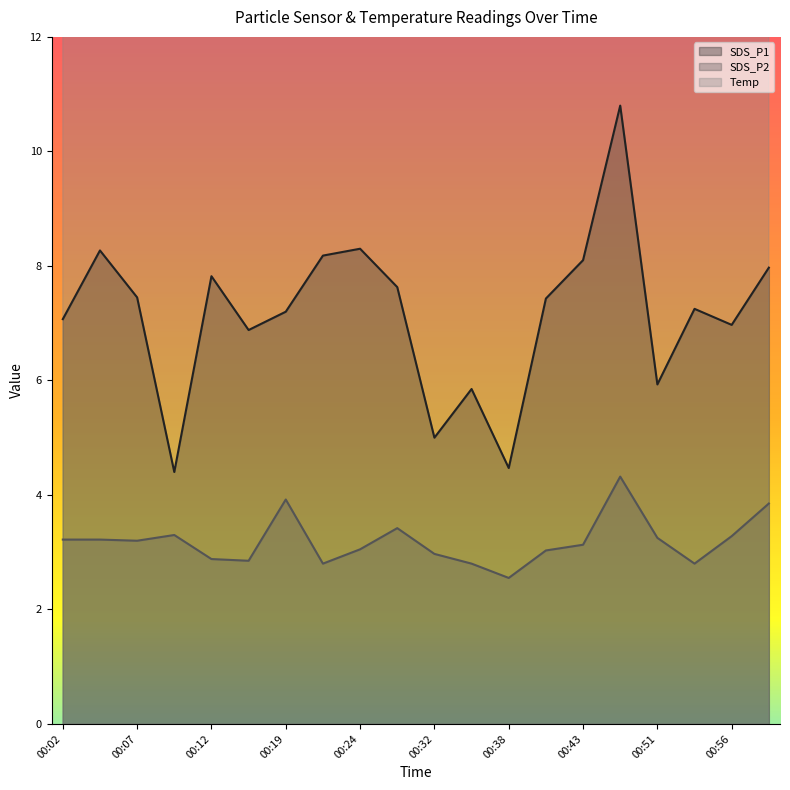

Reading left to right, list all the values displayed in this chart.

SDS_P1: 7.1	8.3	7.5	4.4	7.8	6.9	7.2	8.2	8.3	7.6	5.0	5.8	4.5	7.4	8.1	10.8	5.9	7.2	7.0	8.0
SDS_P2: 3.2	3.2	3.2	3.3	2.9	2.9	3.9	2.8	3.0	3.4	3.0	2.8	2.5	3.0	3.1	4.3	3.2	2.8	3.3	3.9
Temp: 18.7	18.6	18.6	18.7	18.6	18.6	18.6	18.6	18.6	18.5	18.4	18.5	18.5	18.5	18.5	18.5	18.6	18.6	18.6	18.6